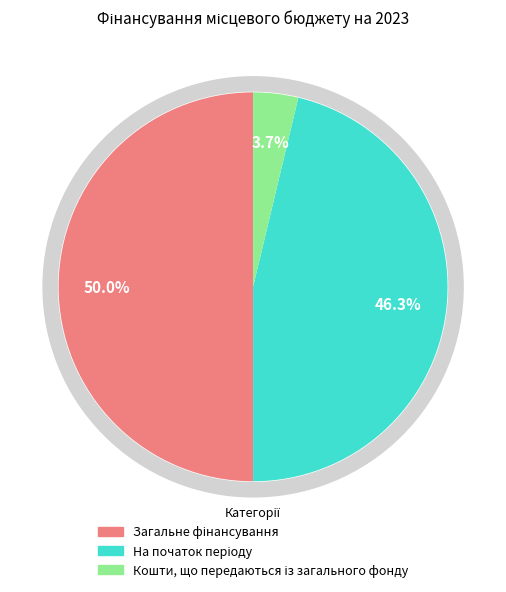

Rank the categories by value from highest to lowest.

Загальне фінансування, На початок періоду, Кошти, що передаються із загального фонду